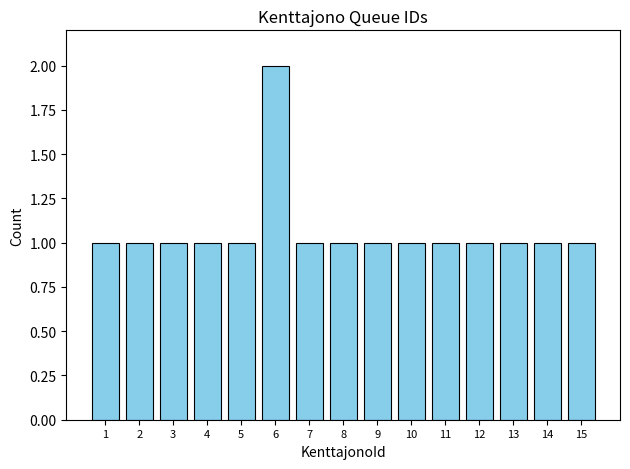

True or false: the data shows 1 at 11.

True